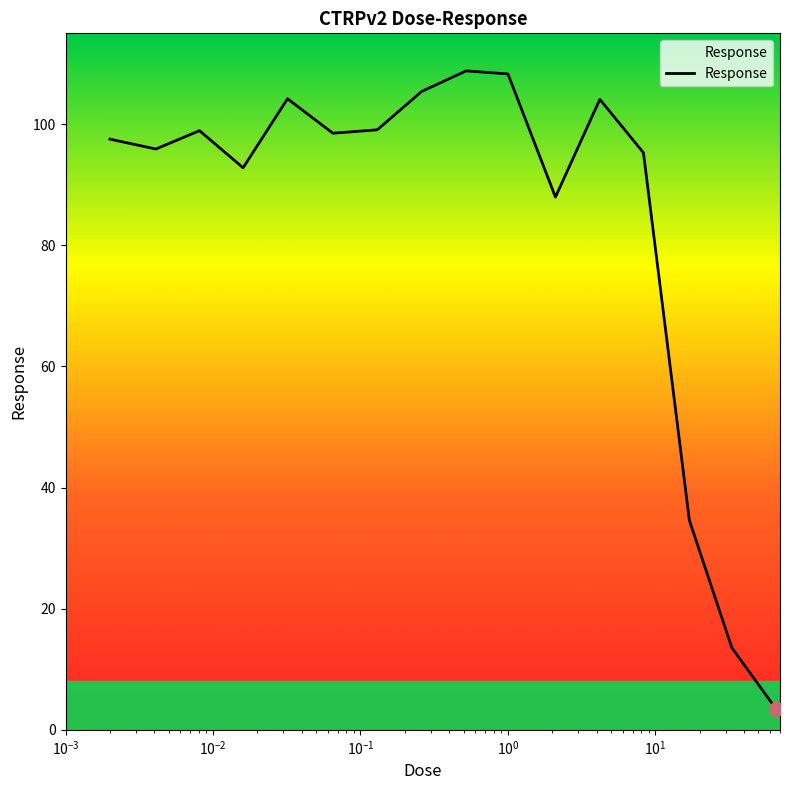

What is the maximum value shown in the chart?

108.8